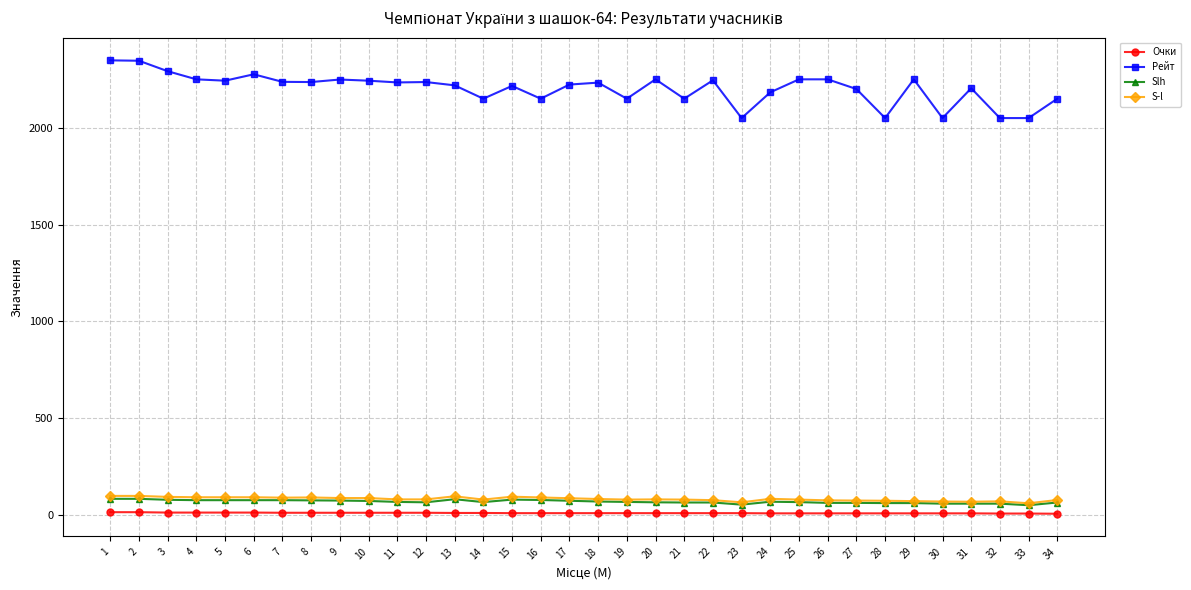

Which series has the widest spread of values?

Рейт